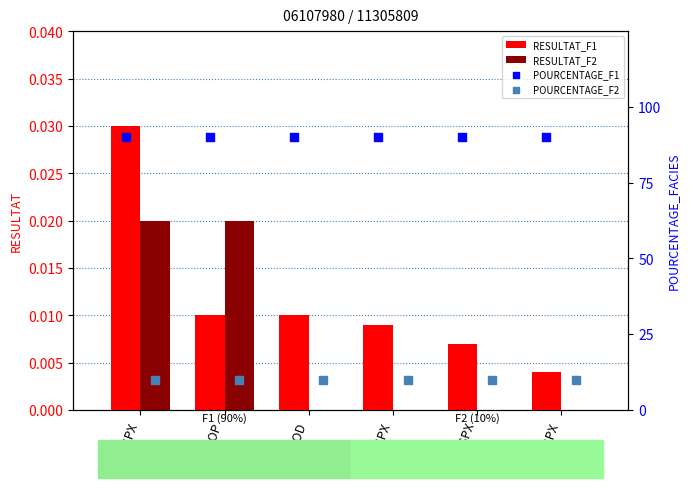

Which series has the largest Y range (max minus min)?

RESULTAT_F1